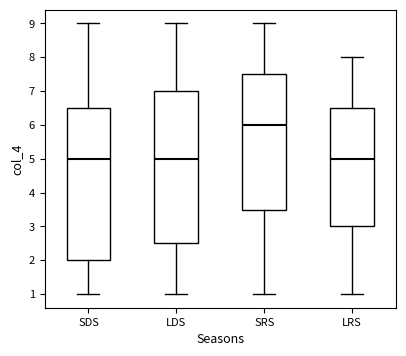

Where is the lower edge of the box for SRS on the y-axis? The values are not printed on the chart, so give them approximately, as read against the axis.

3.5